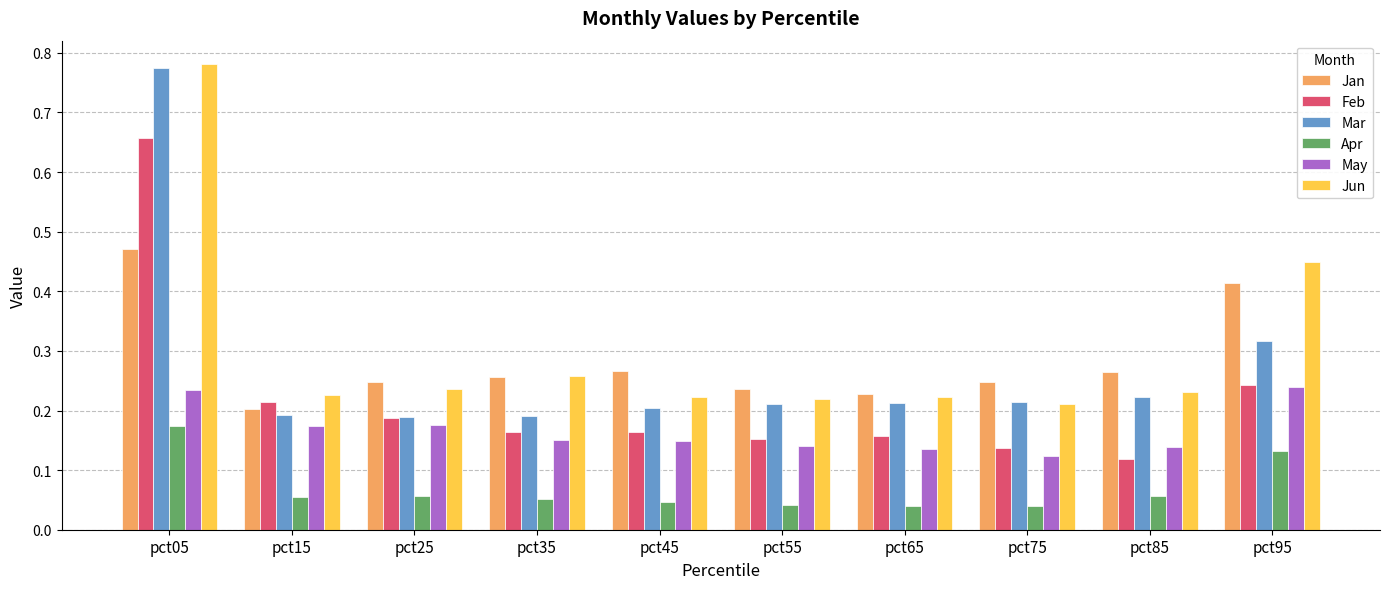

Which series has the widest spread of values?

Mar